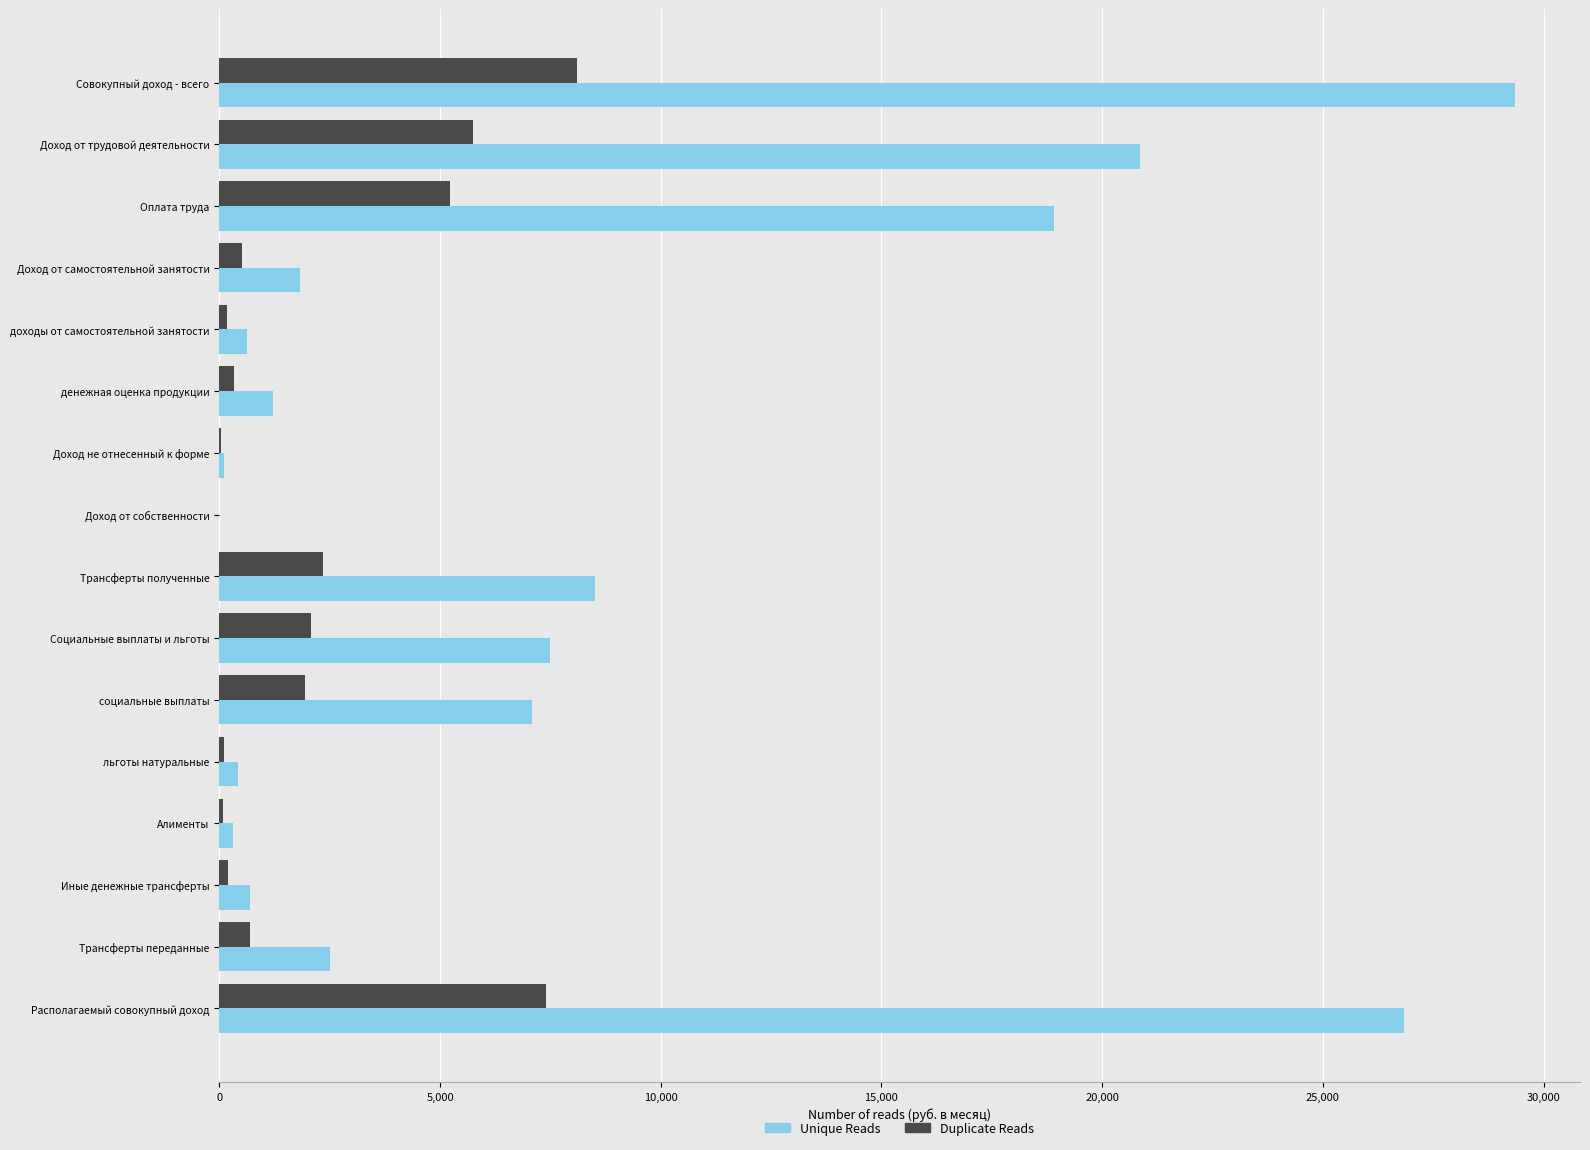

At which label is Unique Reads closest to 14679?

Оплата труда